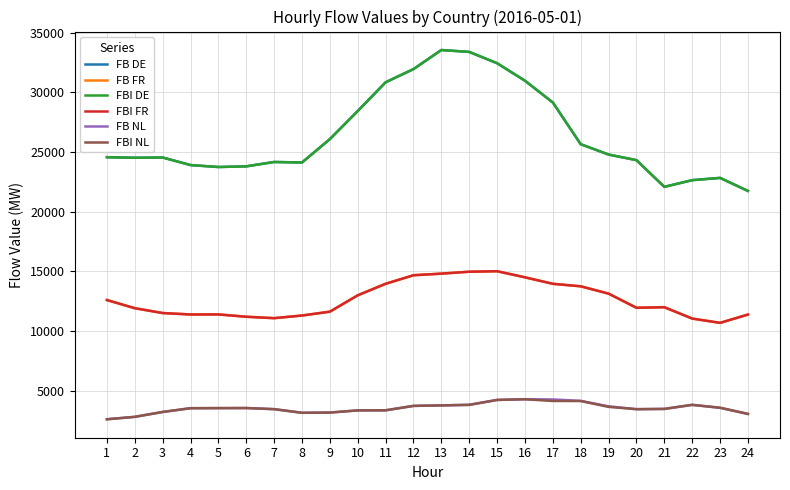

True or false: FB DE has a value of 31540.0 at 24.

False